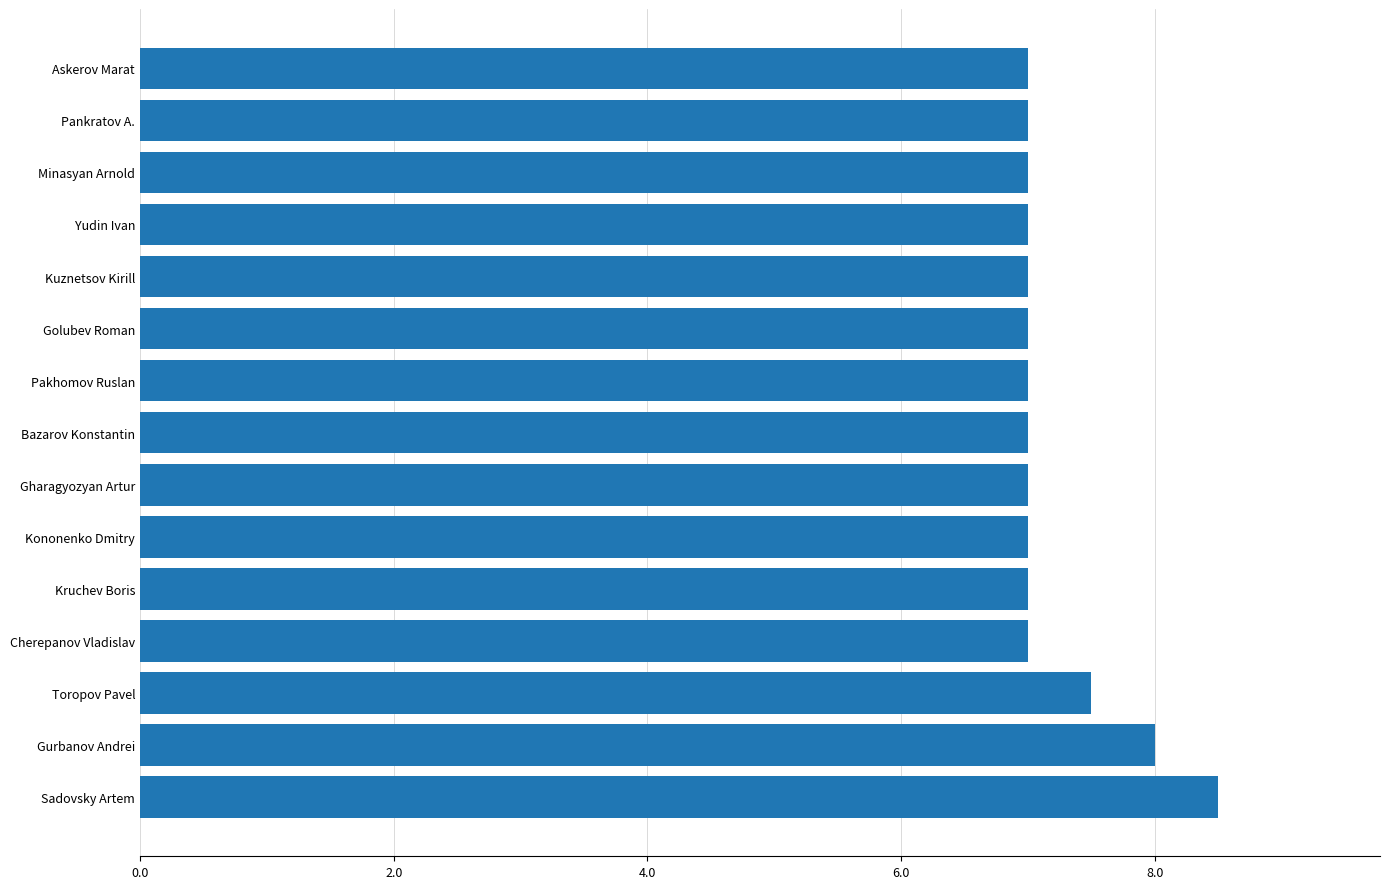

Which label corresponds to the largest value in the chart?

Sadovsky Artem